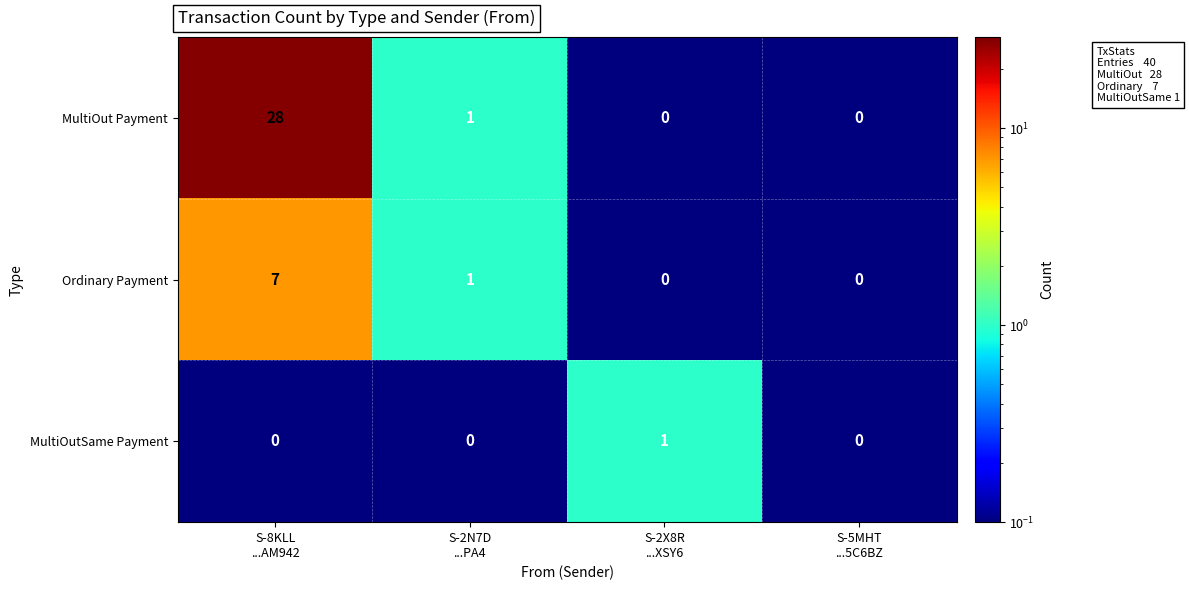

Rank the series by their maximum value, from lowest to highest.

MultiOutSame Payment, Ordinary Payment, MultiOut Payment